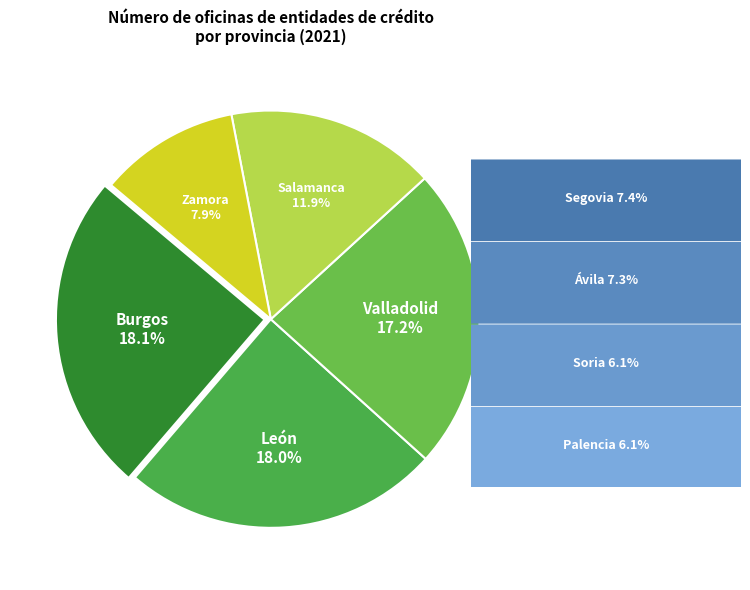

To the nearest percent, what is the difference between the Zamora and Burgos slice percentages?

10%